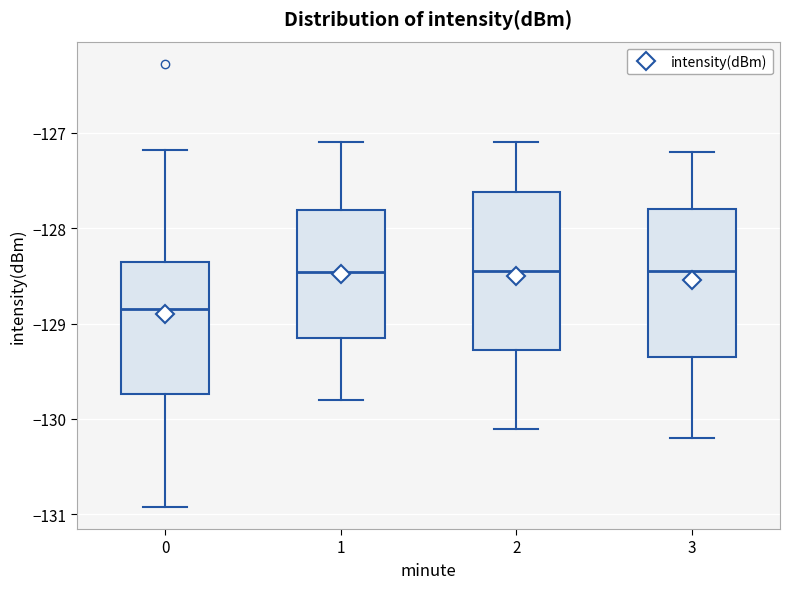

Reading left to right, read every box against the y-axis: the position of its median line, the range the box covers, and the ends of its whiskers. The values are not printed on the chart, so give them approximately, as read against the axis.

0: median -128.8, box -129.7 to -128.4, whiskers -130.9 to -127.2
1: median -128.5, box -129.2 to -127.8, whiskers -129.8 to -127.1
2: median -128.4, box -129.3 to -127.6, whiskers -130.1 to -127.1
3: median -128.4, box -129.3 to -127.8, whiskers -130.2 to -127.2